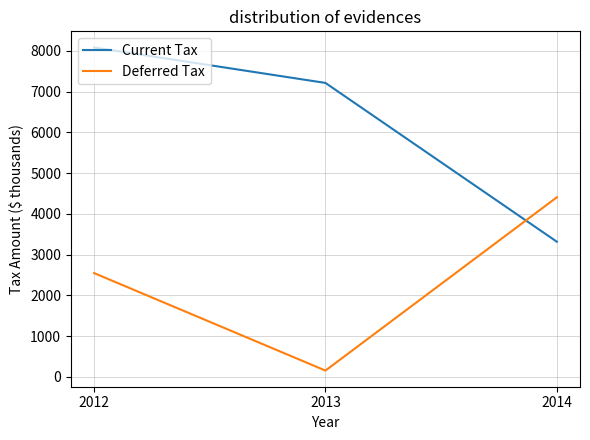

At which label does Current Tax reach its peak?

2012